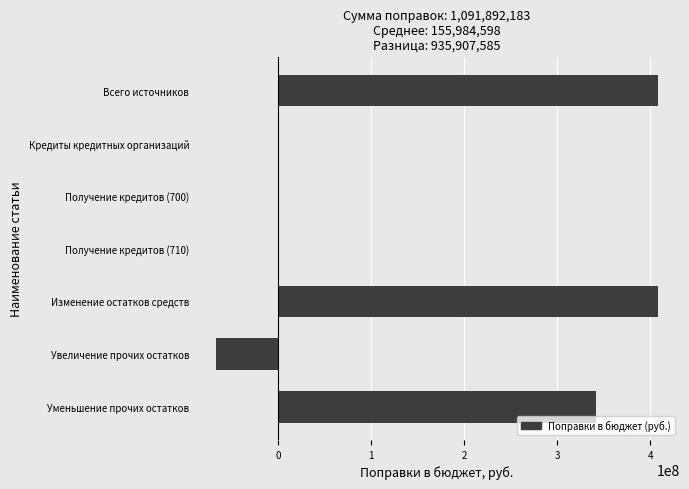

Count the values in the range 0 to 408485957.

6